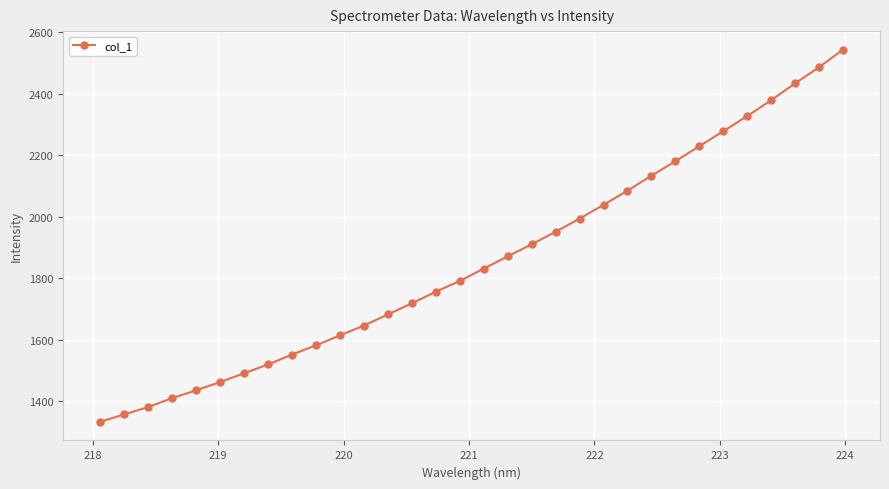

How many data points does each series have?

32